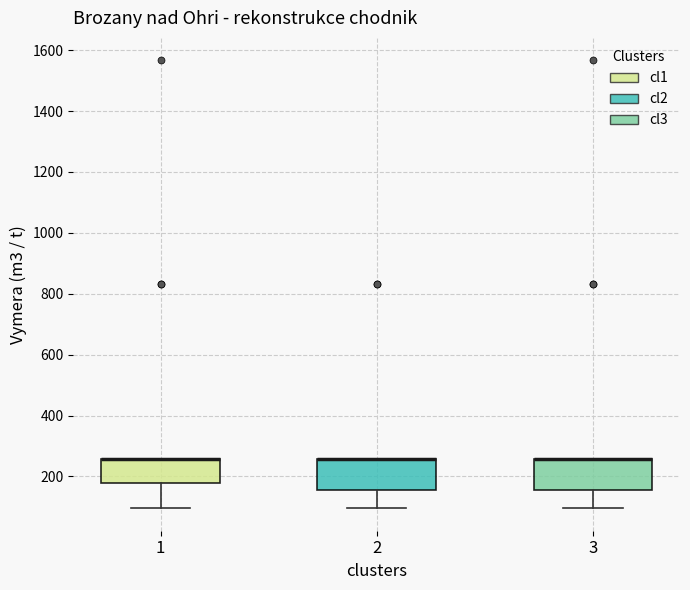

Where does the lower whisker of the box at x = 2 end on the y-axis? The values are not printed on the chart, so give them approximately, as read against the axis.

100